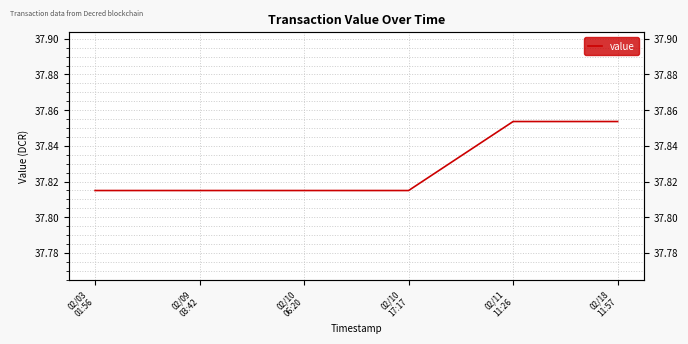

How many lines are shown in the chart?

1